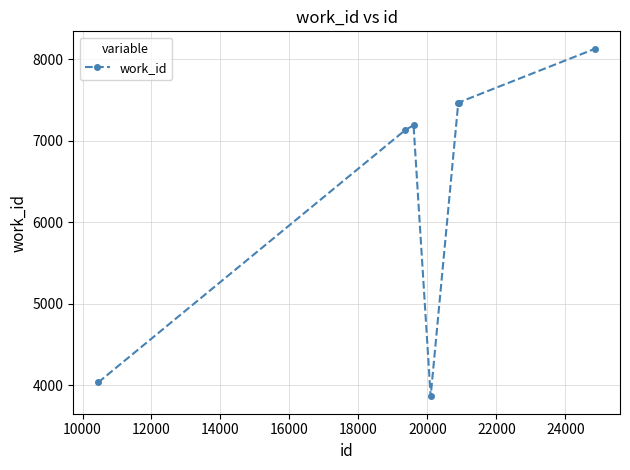

True or false: there are more than 2 points higher than both neighbors.

False